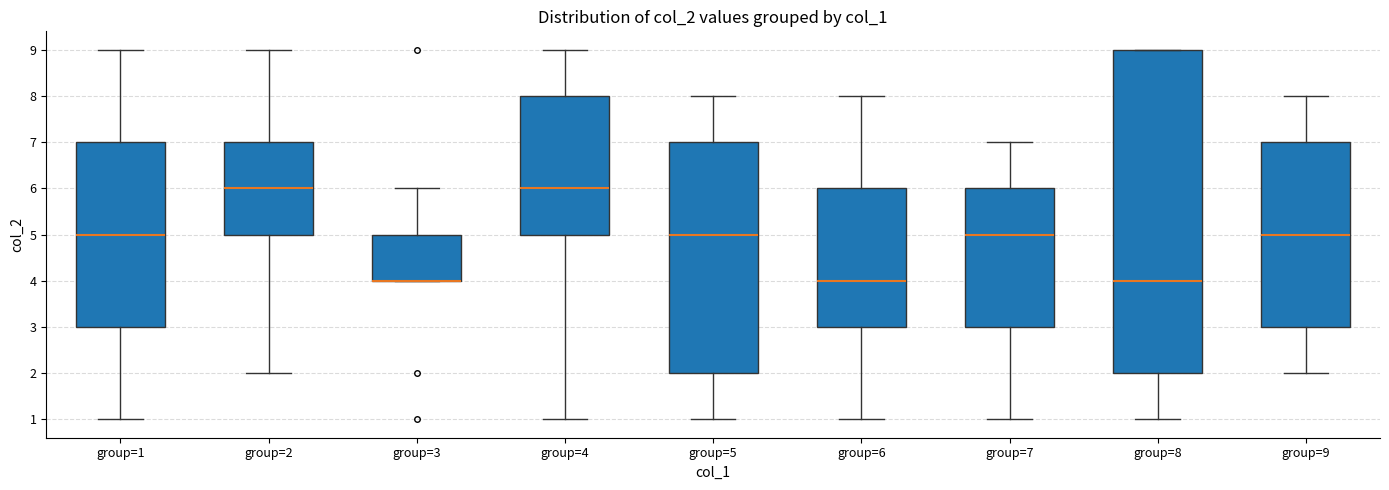

Where does the median line of the box for group=9 sit on the y-axis? The values are not printed on the chart, so give them approximately, as read against the axis.

5